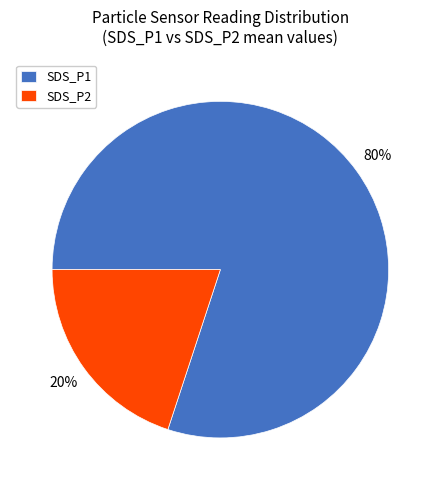

What is the smallest slice in the pie chart?

SDS_P2